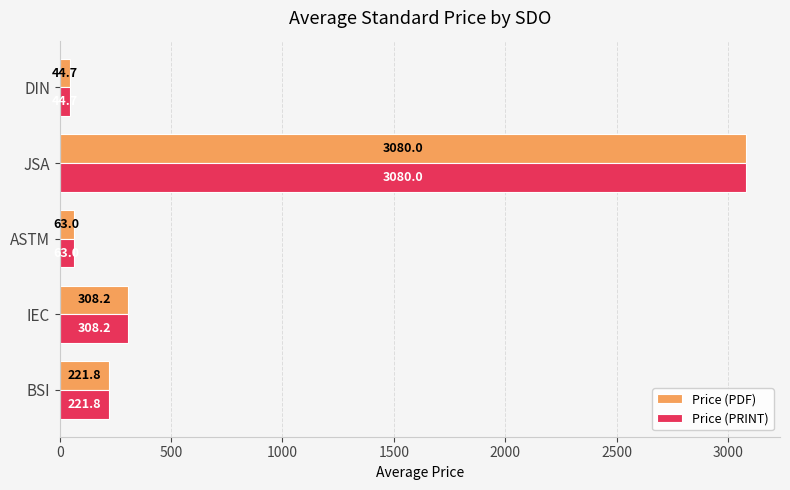

What is the lowest value of the Price (PDF) series?

44.7